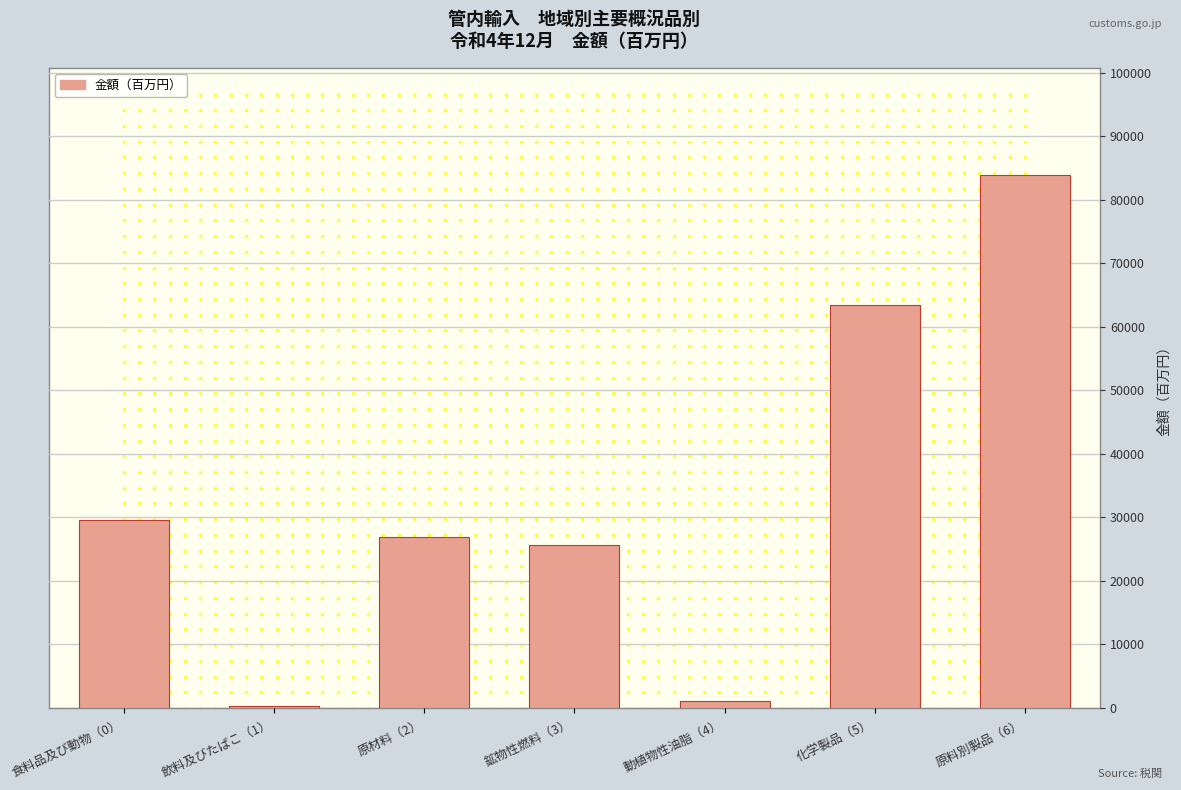

What is the change in value from 鉱物性燃料（3） to 原料別製品（6）?

+58287.3